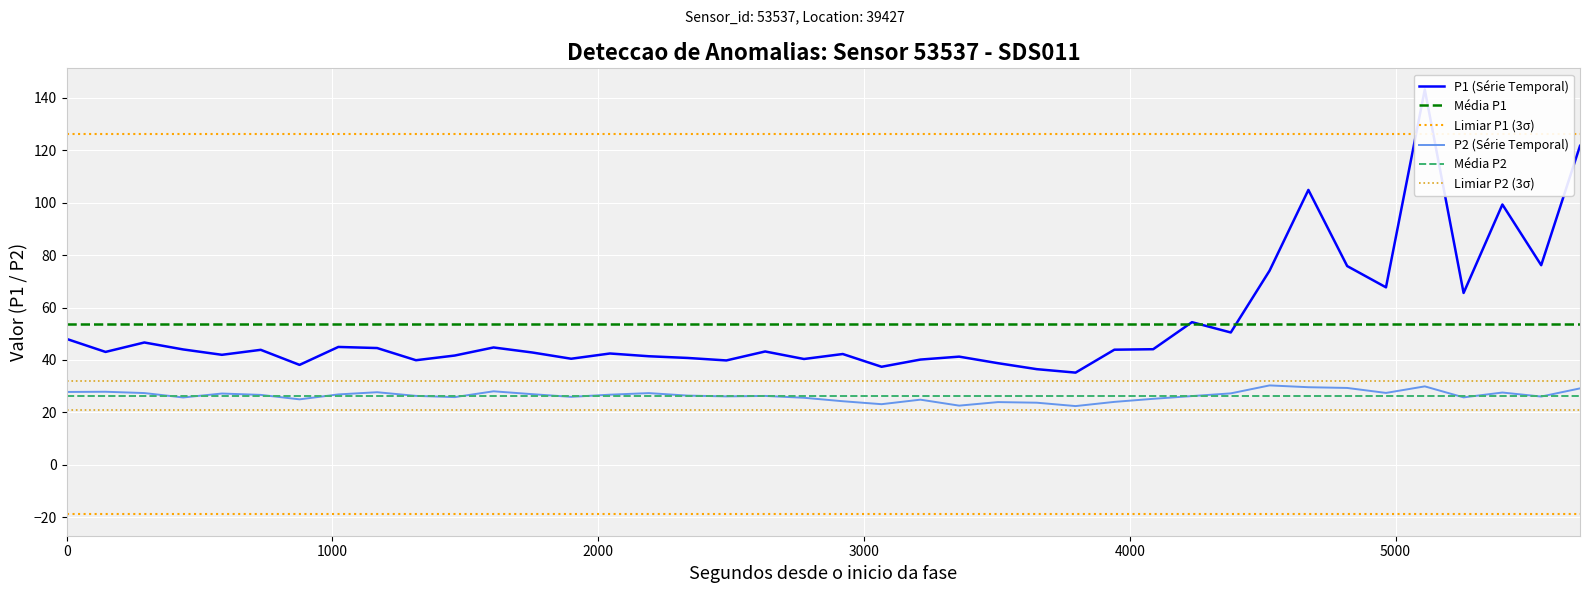

What is the difference between the maximum and minimum values in the P2 series?

7.9